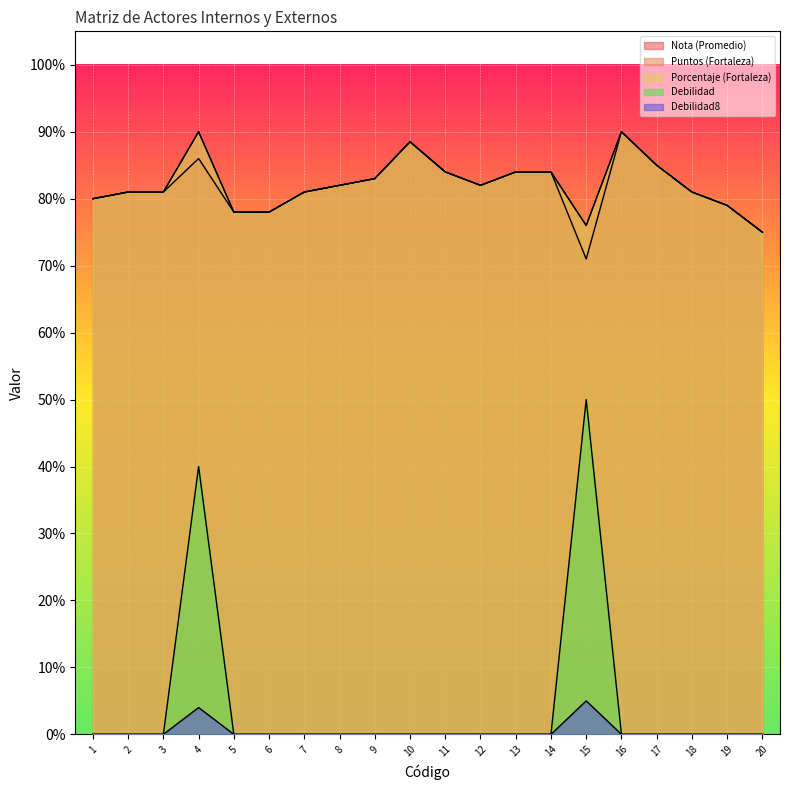

True or false: Debilidad8 has more than 0 interior local peaks.

True